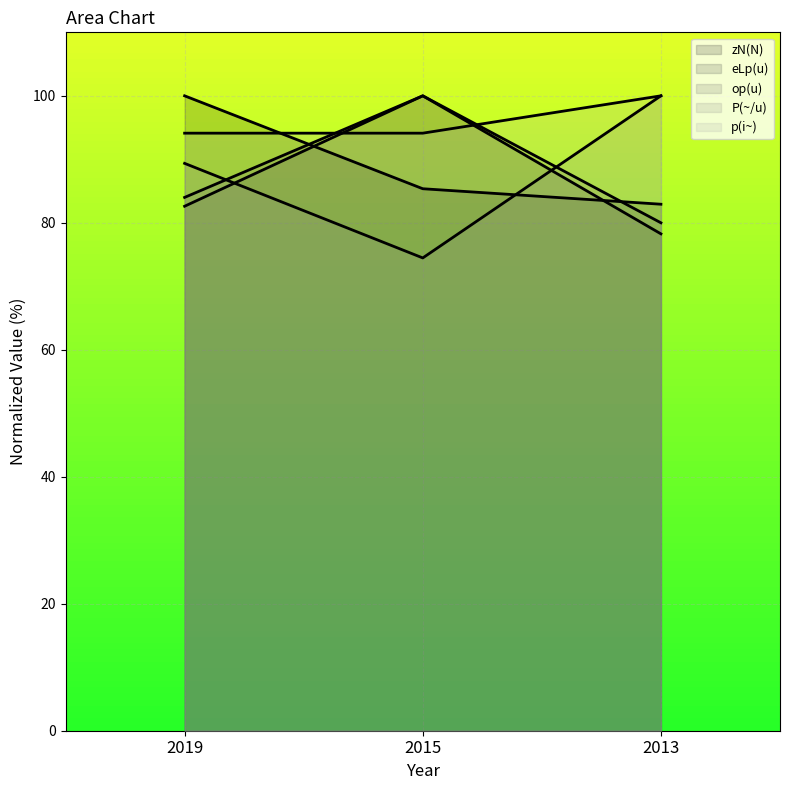

Is the value of op(u) (line) at 2015 greater than the value of eLp(u) (line) at 2013?

Yes